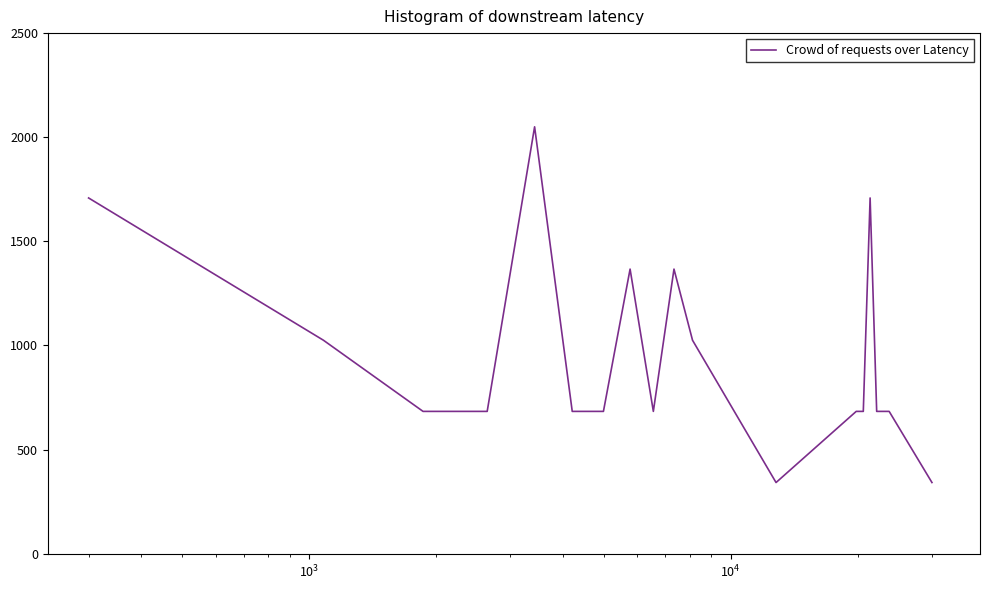

What is the greatest value displayed?

2050.0